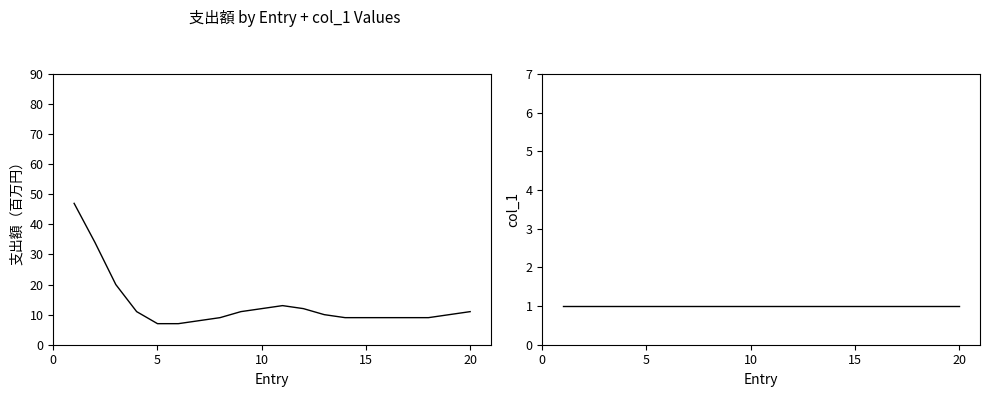

Which series changed the most between 15 and 19?

支出額（百万円）